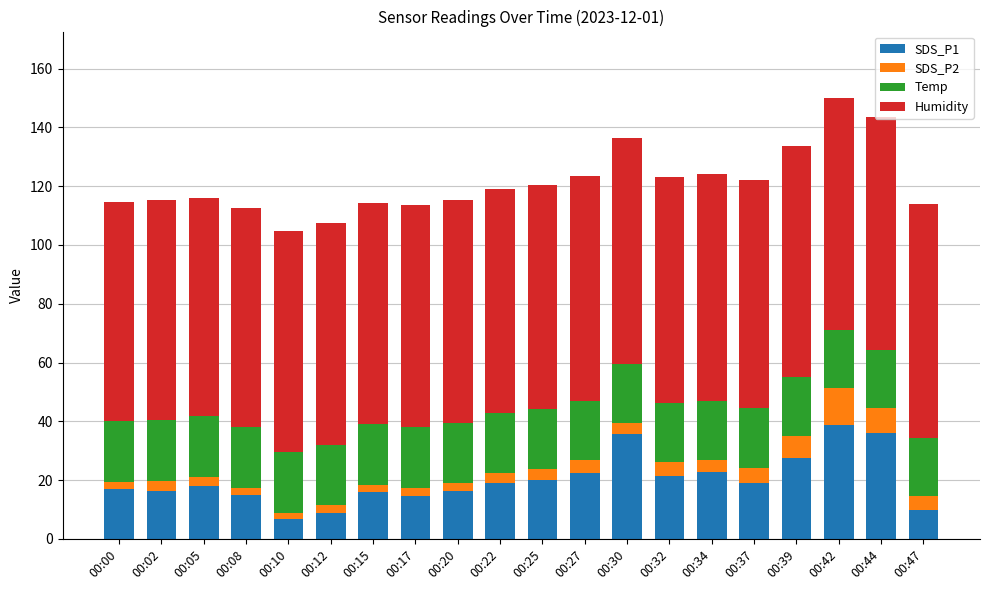

What is the highest value of the SDS_P1 series?

38.7